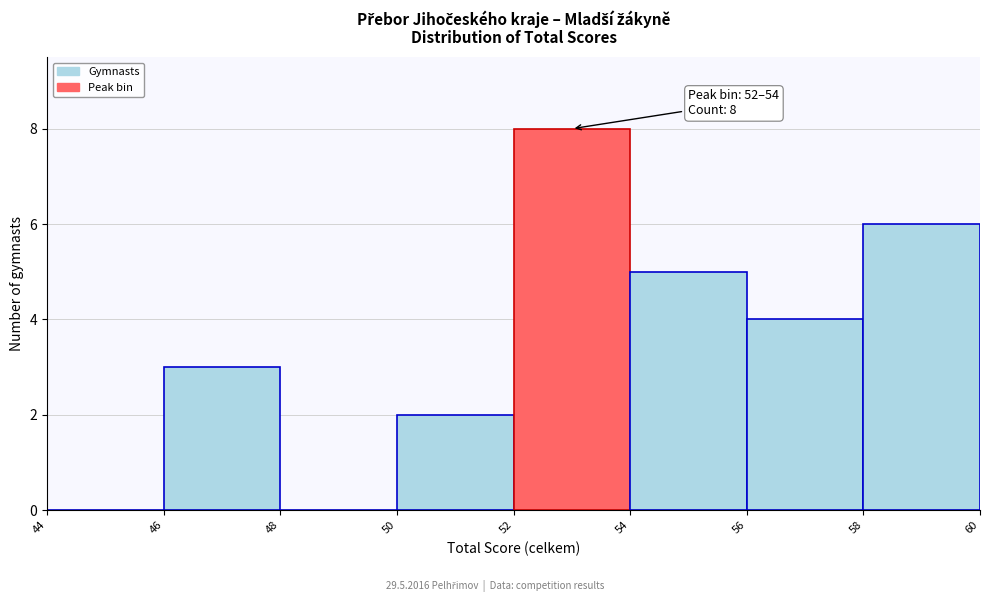

Over which range of the x-axis is the bar tallest?

52 to 54